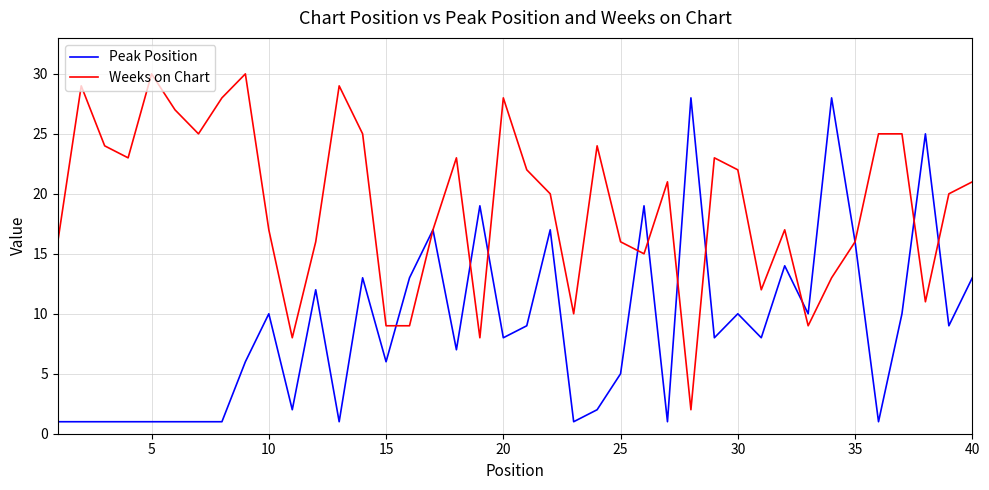

Reading left to right, list all the values displayed in this chart.

Peak Position: 1	1	1	1	1	1	1	1	6	10	2	12	1	13	6	13	17	7	19	8	9	17	1	2	5	19	1	28	8	10	8	14	10	28	16	1	10	25	9	13
Weeks on Chart: 16	29	24	23	30	27	25	28	30	17	8	16	29	25	9	9	17	23	8	28	22	20	10	24	16	15	21	2	23	22	12	17	9	13	16	25	25	11	20	21